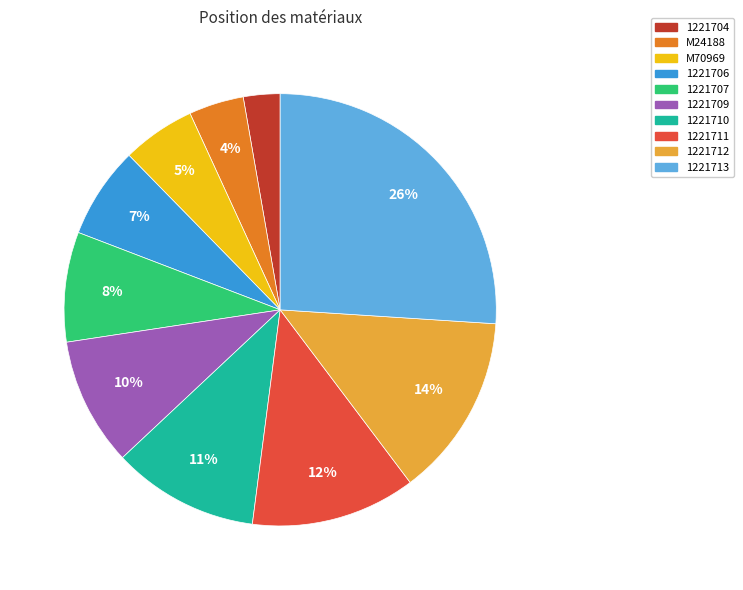

How many slices are in this pie chart?

10